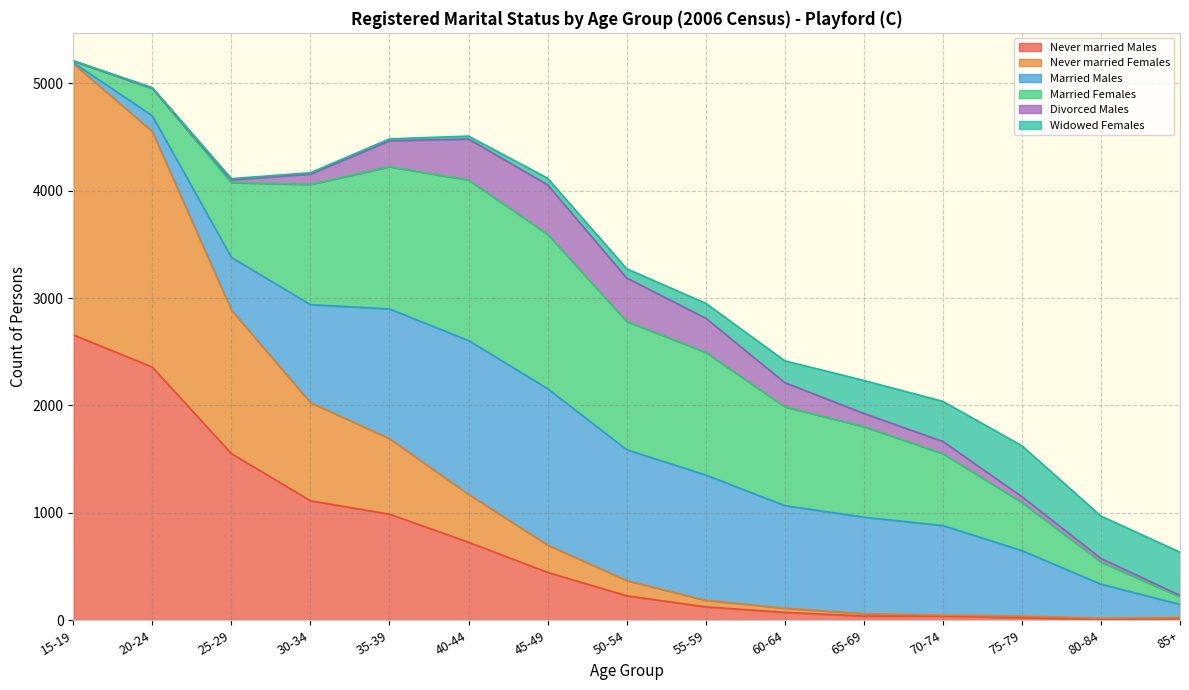

Which series has the largest total across all categories?

Married Females